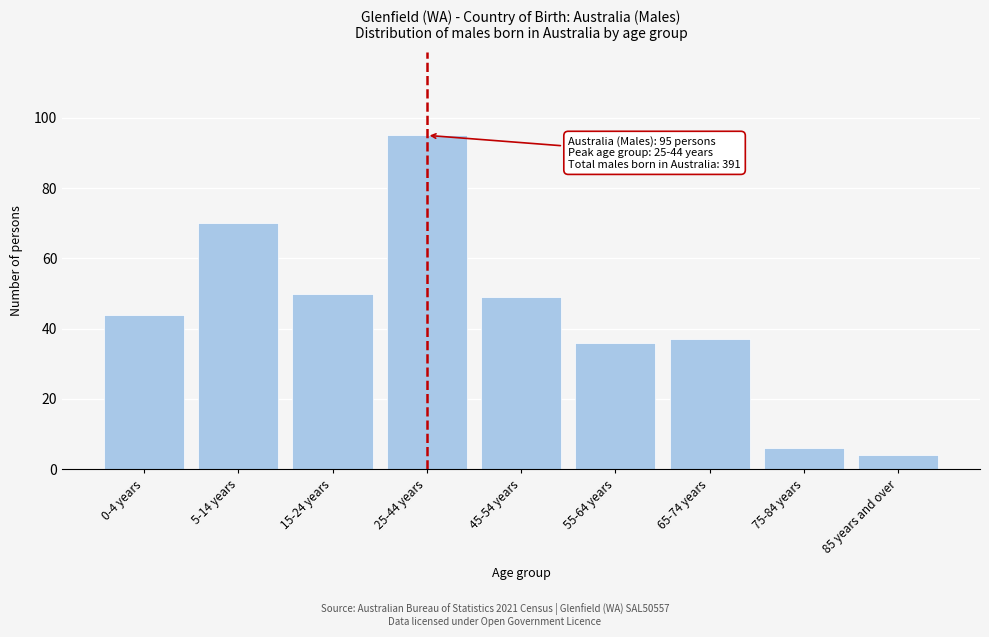

Reading right to left, what are all the values shown in this chart?

85 years and over=4	75-84 years=6	65-74 years=37	55-64 years=36	45-54 years=49	25-44 years=95	15-24 years=50	5-14 years=70	0-4 years=44